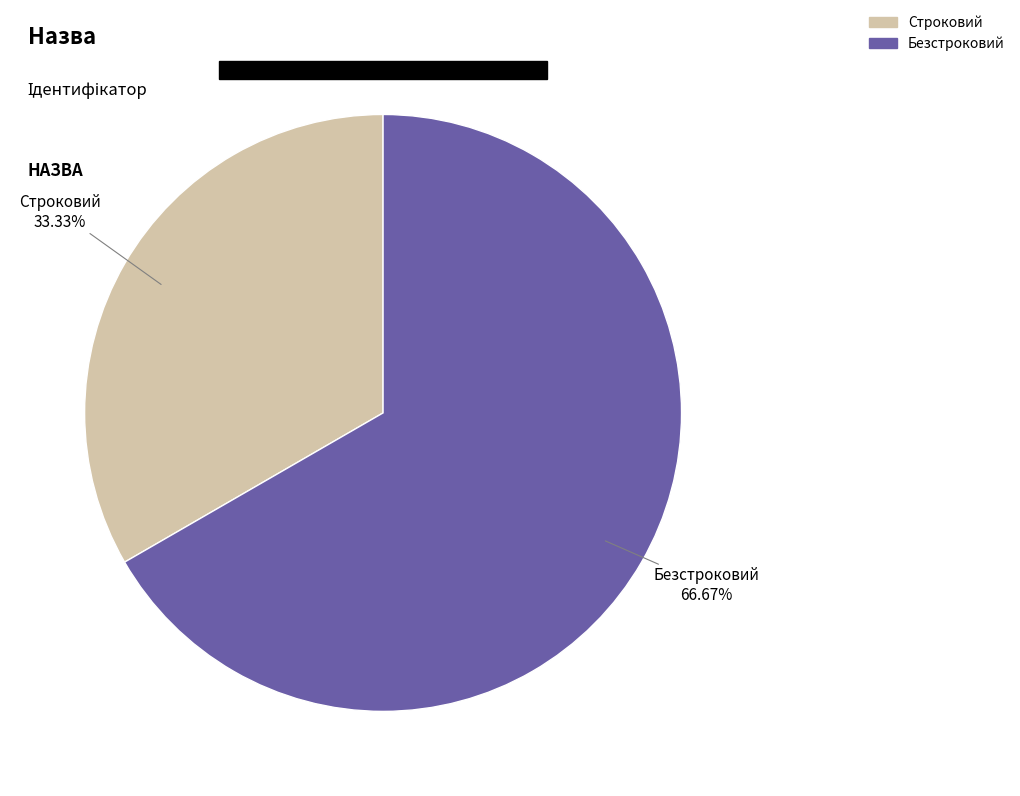

Approximately how many times larger is the value at Строковий compared to Безстроковий?

0.5